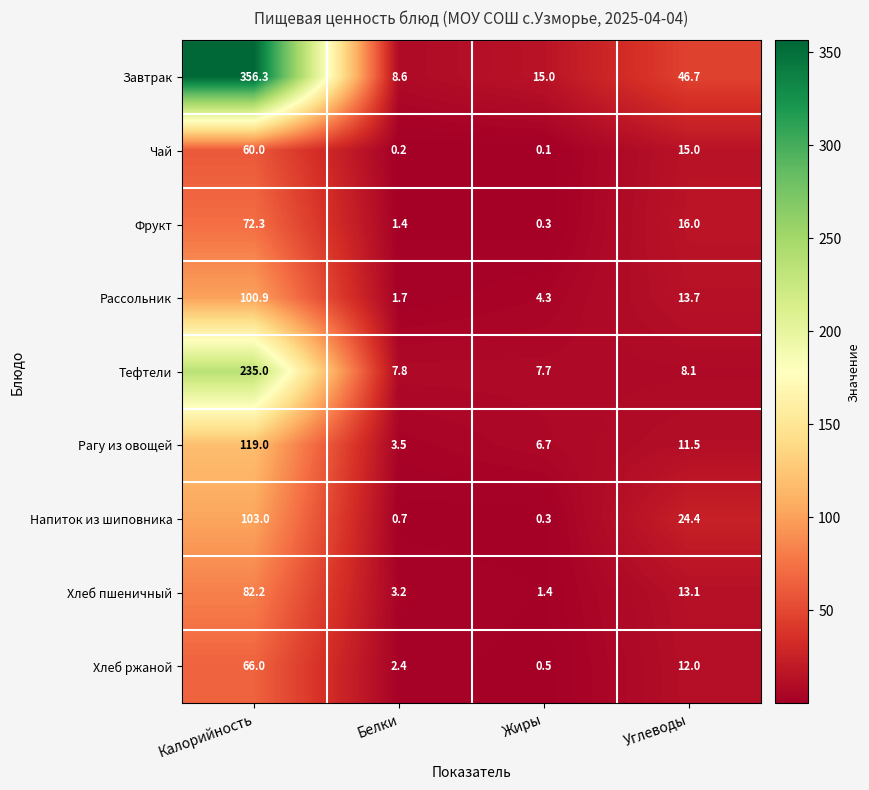

What is the spread (max minus min) of values at Углеводы?

38.6